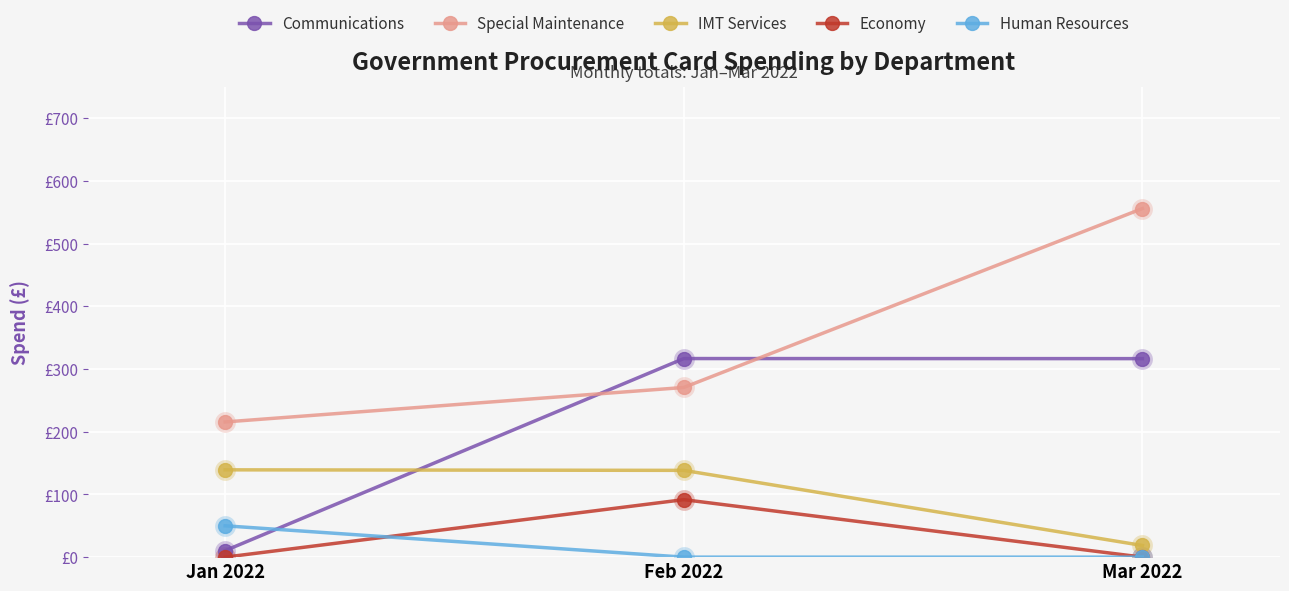

What are all the series names shown in the legend?

Communications, Special Maintenance, IMT Services, Economy, Human Resources